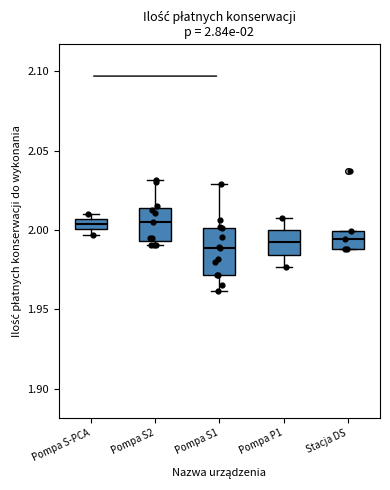

Which box is the tallest, from its lower edge to its upper edge?

Pompa S1